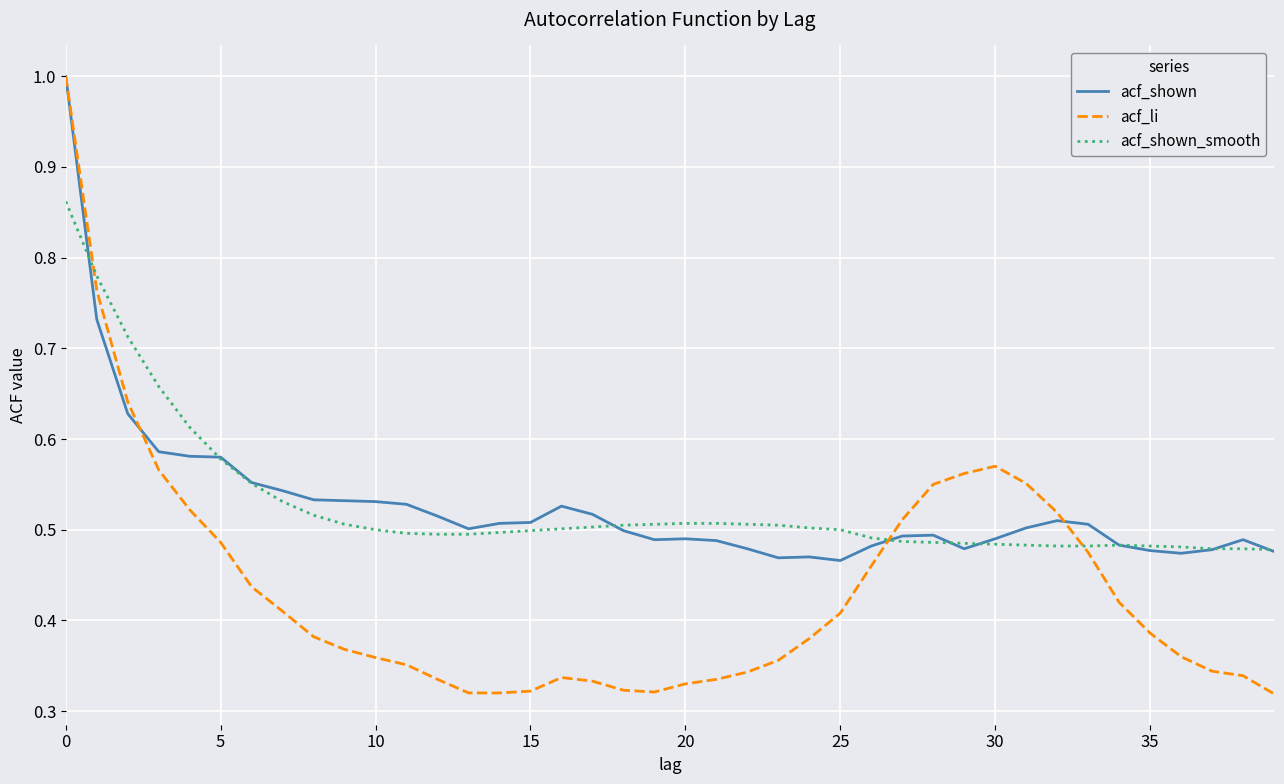

Is this an area chart (filled region under the line)?

No